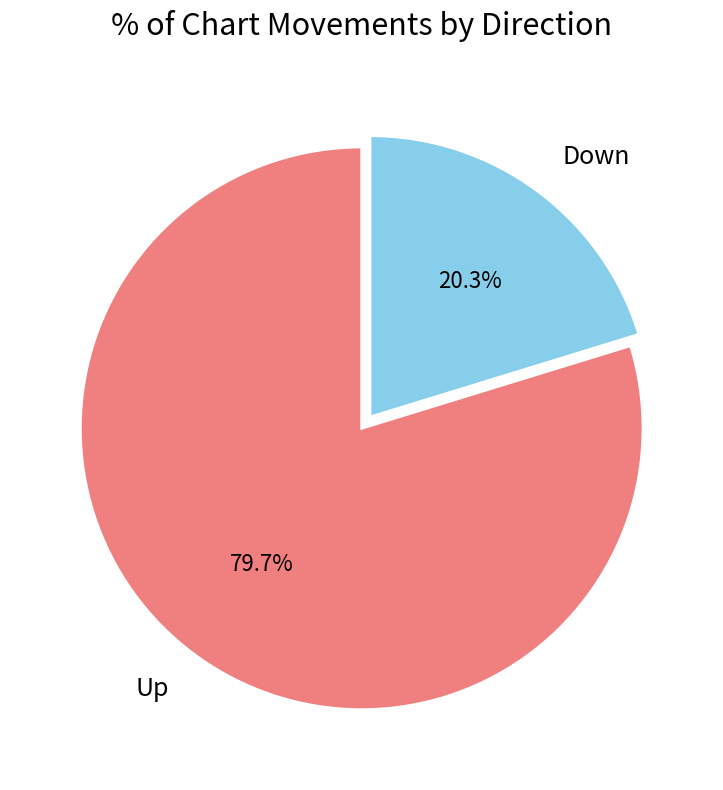

Is Down the majority of the pie?

No